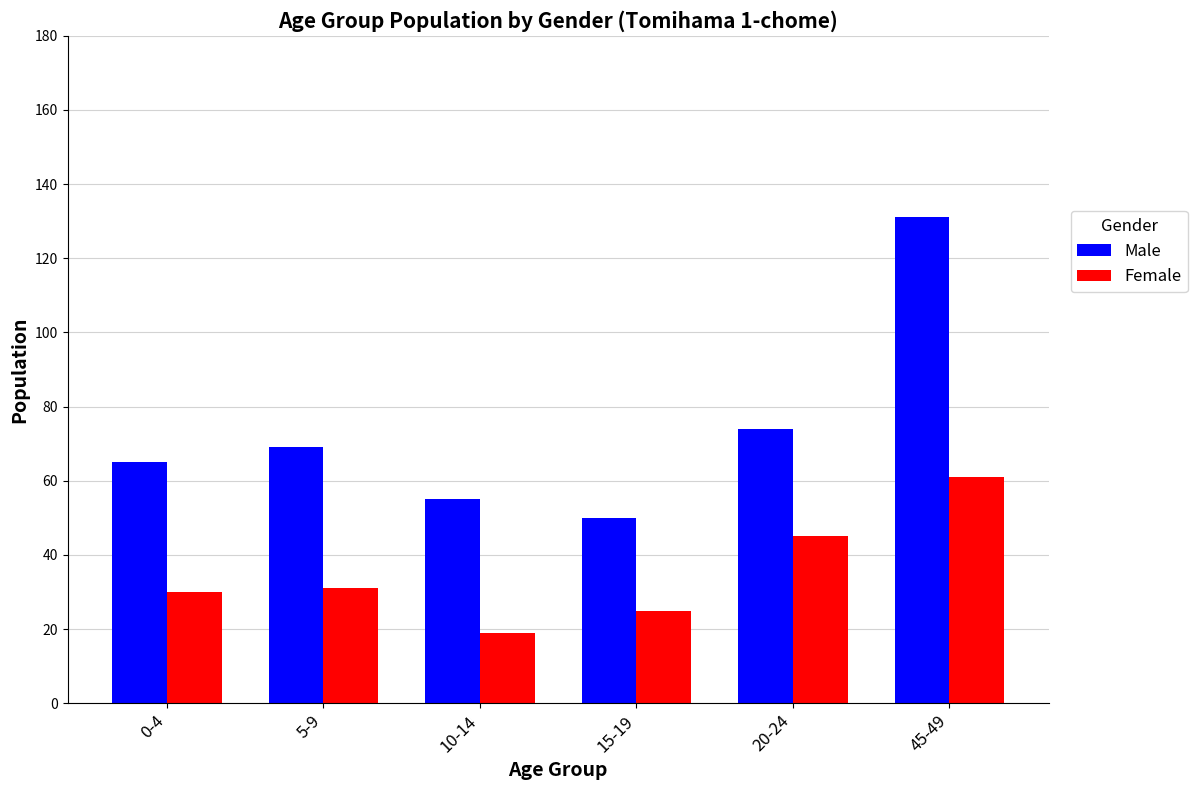

Rank the categories by Male value from lowest to highest.

15-19, 10-14, 0-4, 5-9, 20-24, 45-49